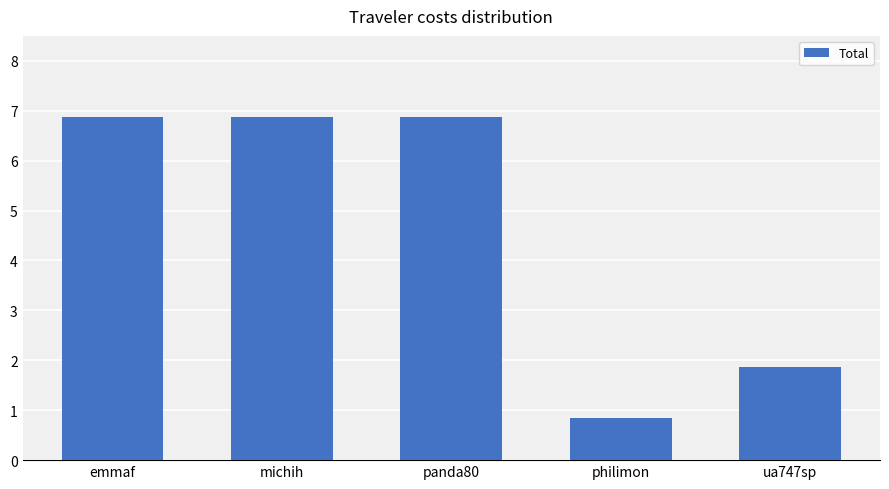

At which label does the data first exceed 6?

emmaf